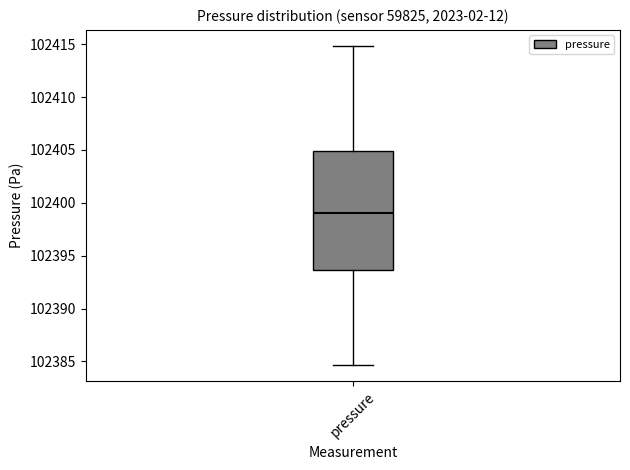

Where is the lower edge of the box for pressure on the y-axis? The values are not printed on the chart, so give them approximately, as read against the axis.

102393.5